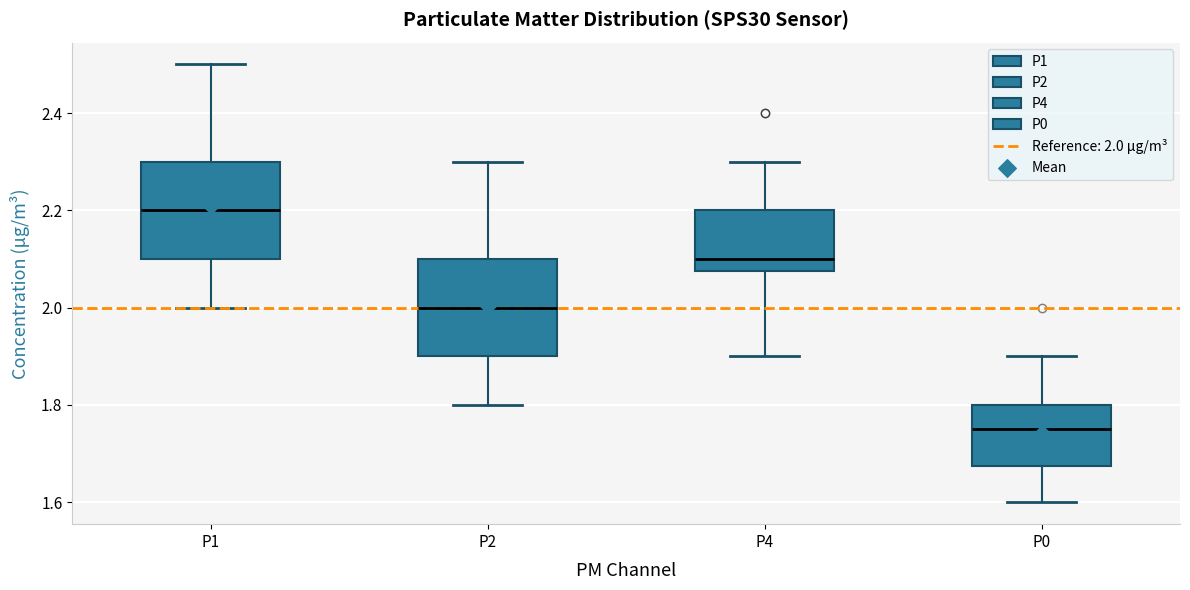

Reading left to right, read every box against the y-axis: the position of its median line, the range the box covers, and the ends of its whiskers. The values are not printed on the chart, so give them approximately, as read against the axis.

P1: median 2.20, box 2.10 to 2.30, whiskers 2.00 to 2.50
P2: median 2.00, box 1.90 to 2.10, whiskers 1.80 to 2.30
P4: median 2.10, box 2.08 to 2.20, whiskers 1.90 to 2.30
P0: median 1.76, box 1.68 to 1.80, whiskers 1.60 to 1.90